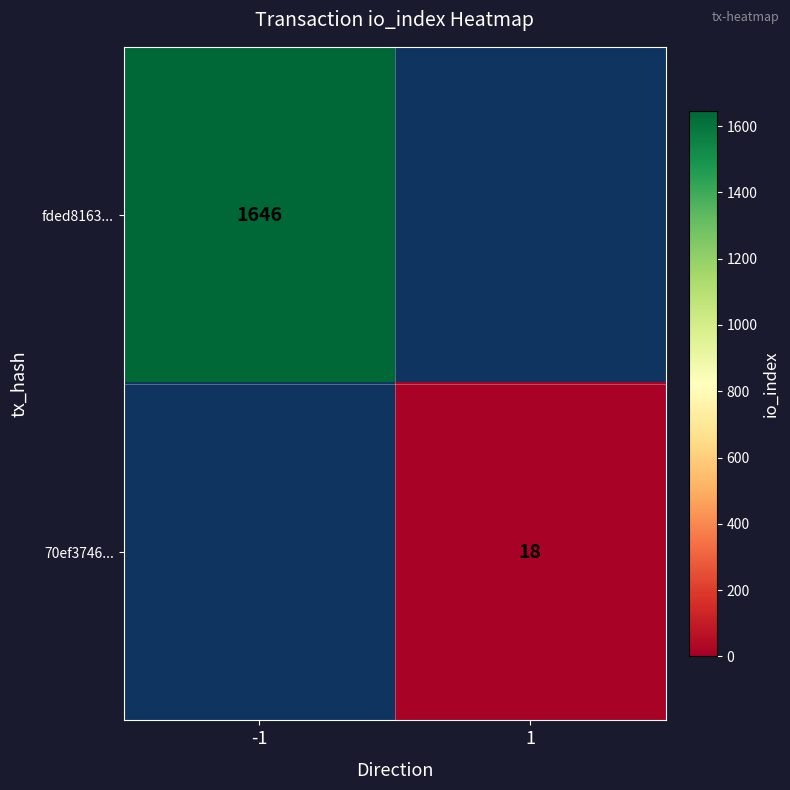

The fded8163... series shows 1646 at -1. True or false?

True